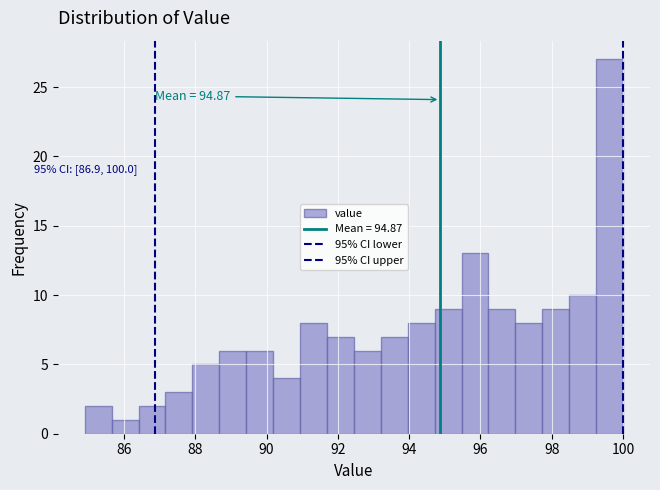

Around what value on the x-axis is the tallest bar? Give the approximate position of its centre, as read against the axis.

99.6